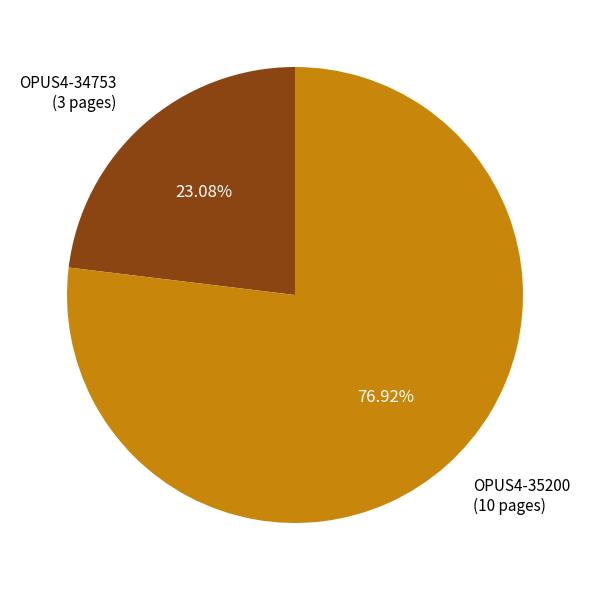

True or false: OPUS4-34753 accounts for 23% of the total.

True